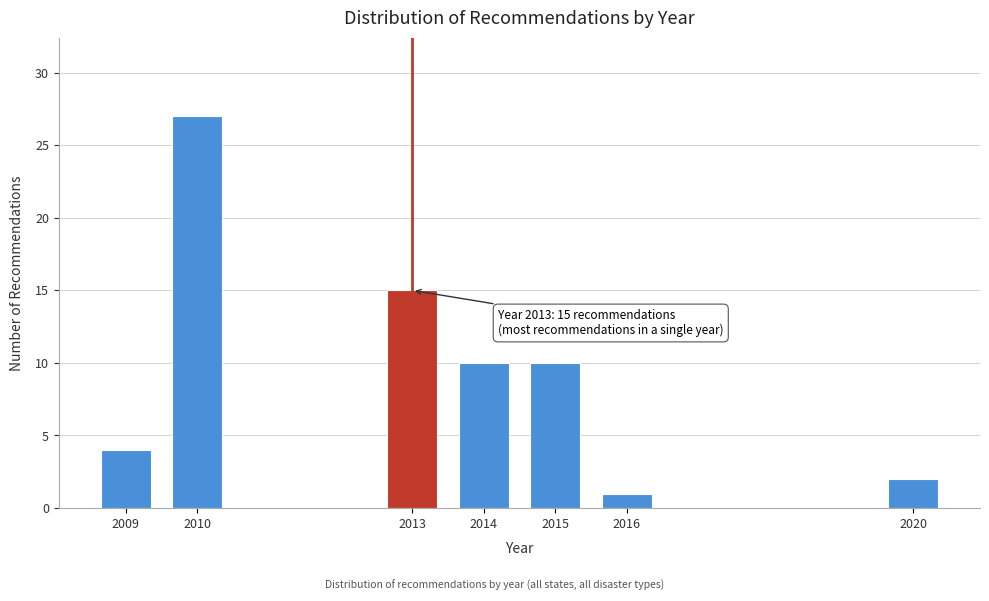

Reading left to right, transcribe all the data shown in this chart.

2009=4	2010=27	2013=15	2014=10	2015=10	2016=1	2020=2